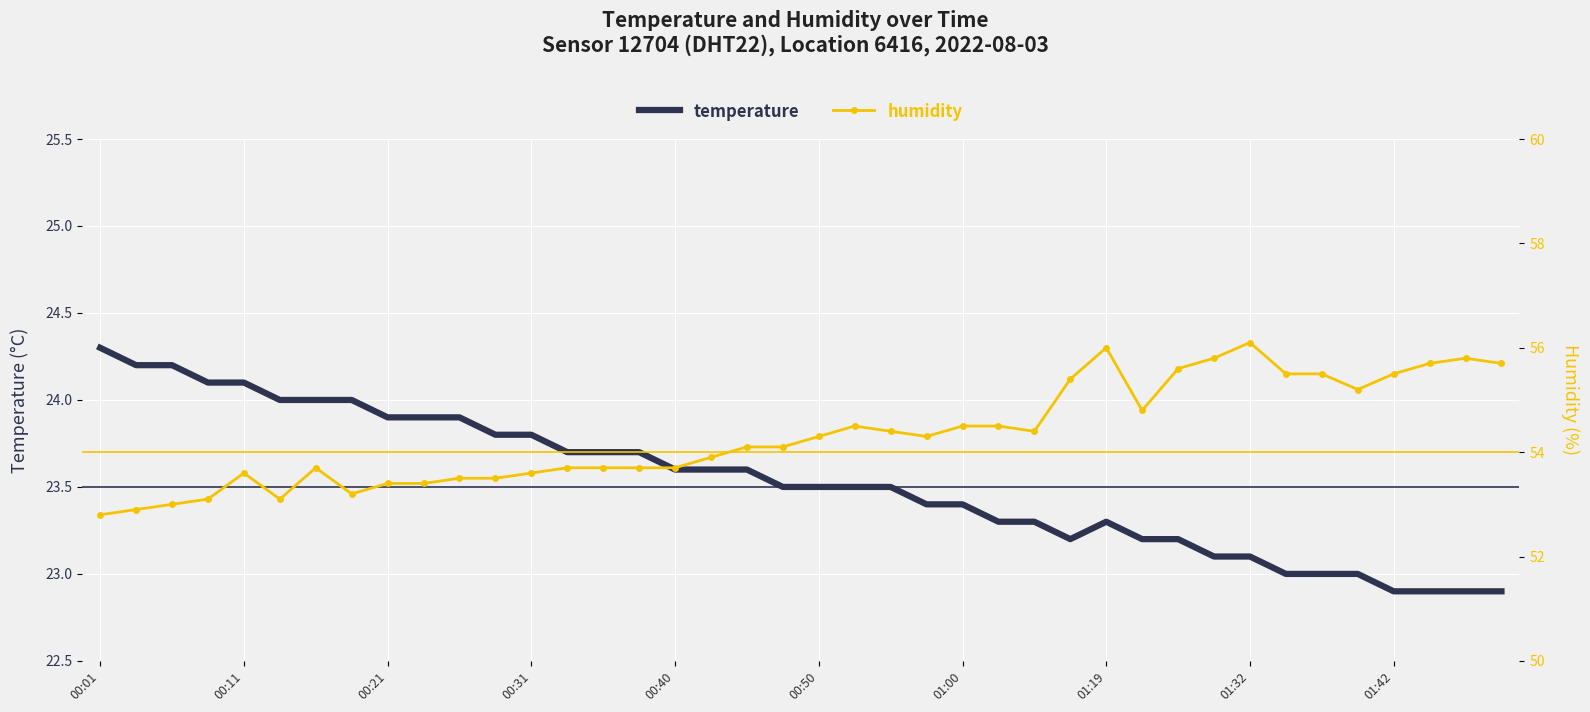

How many values in the temperature series are below 23?

4